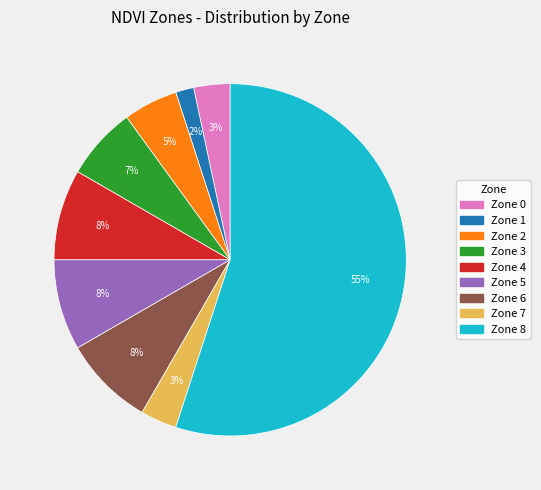

What percentage is the Zone 3 slice, to the nearest percent?

7%